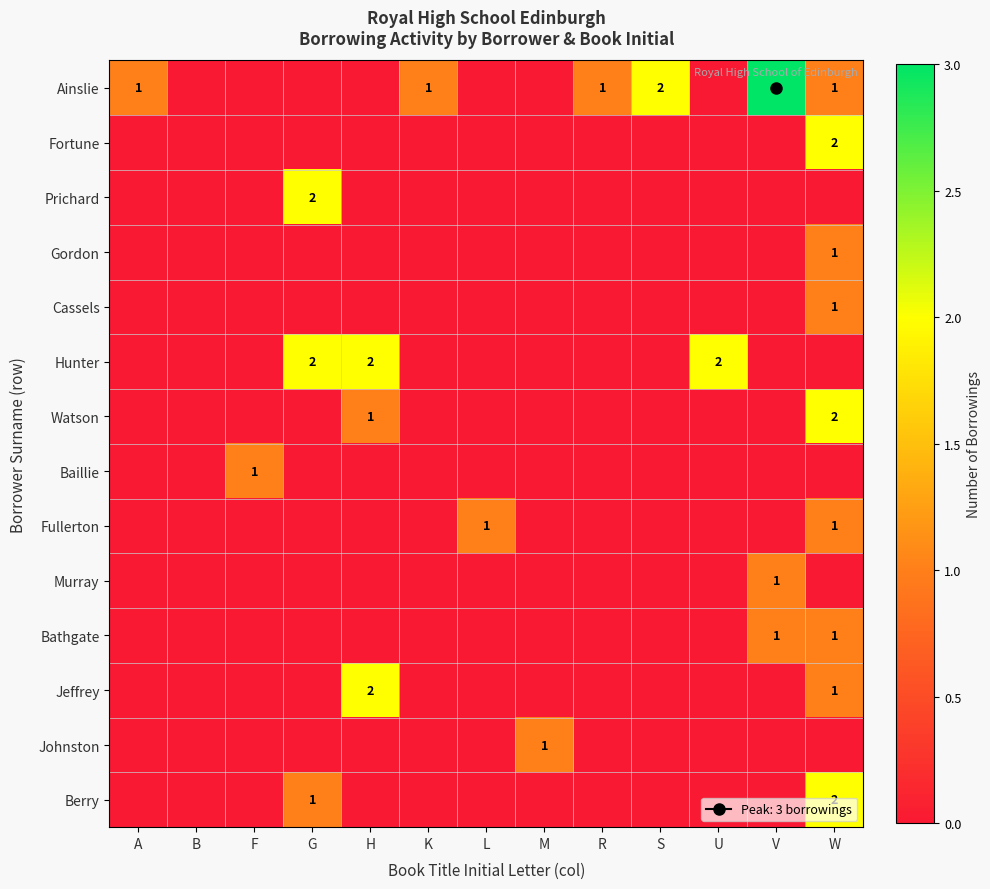

How many values in the Jeffrey series exceed 0?

2